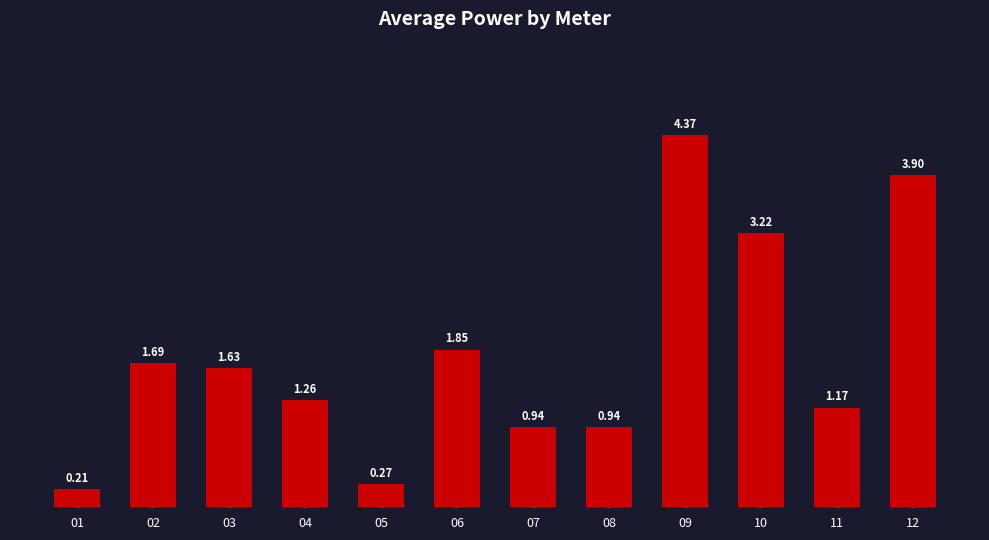

What is the difference between the second highest and second lowest values?

3.6